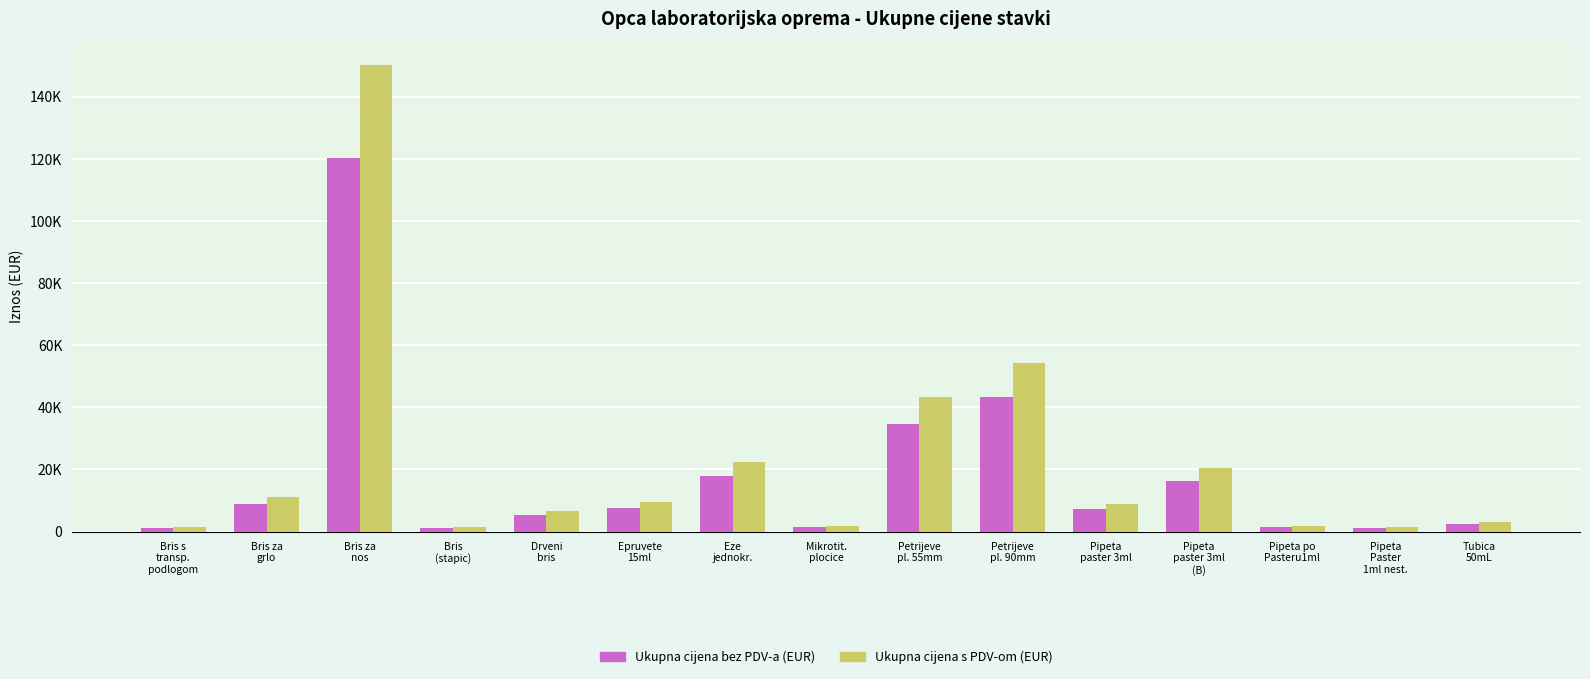

What are all the series names shown in the legend?

Ukupna cijena bez PDV-a (EUR), Ukupna cijena s PDV-om (EUR)